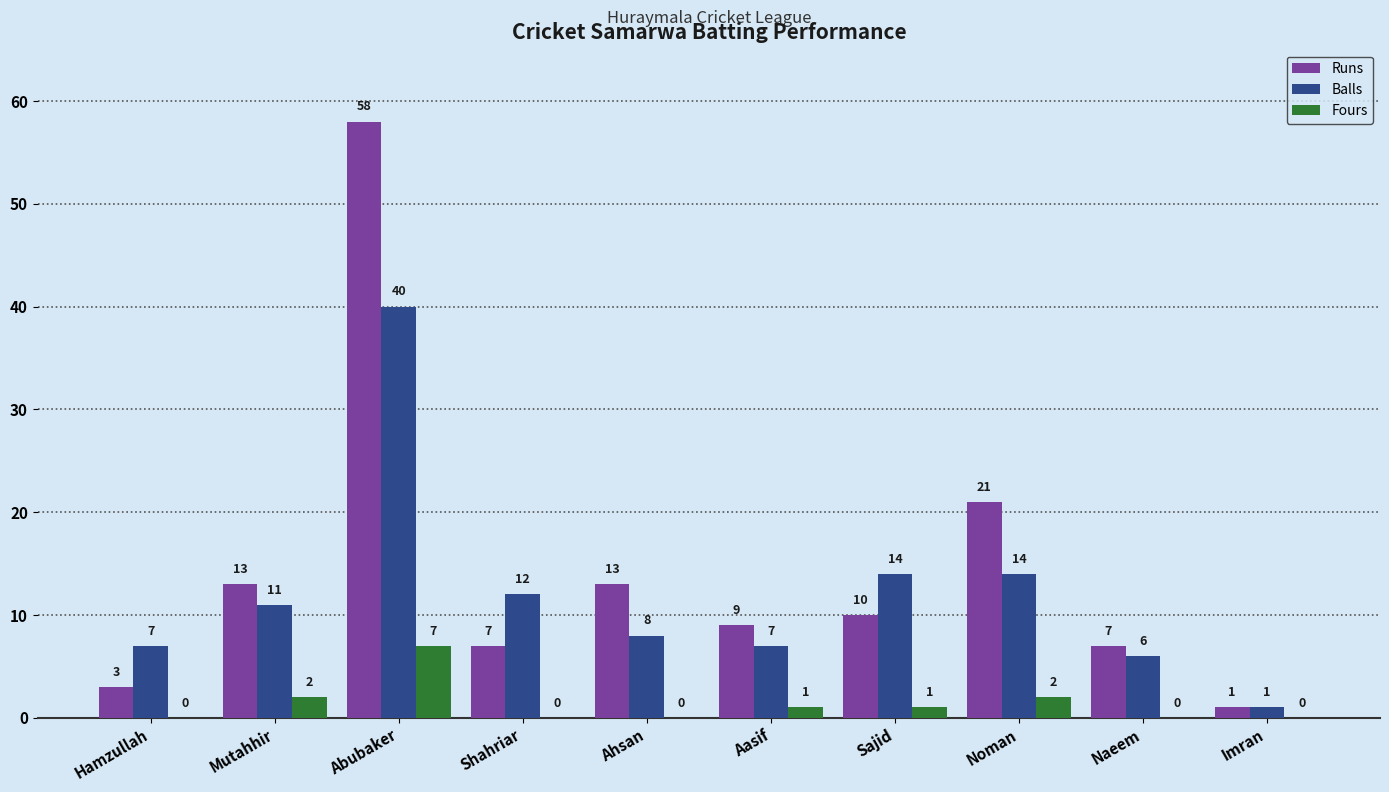

Reading right to left, transcribe all the data shown in this chart.

Runs: 1	7	21	10	9	13	7	58	13	3
Balls: 1	6	14	14	7	8	12	40	11	7
Fours: 0	0	2	1	1	0	0	7	2	0